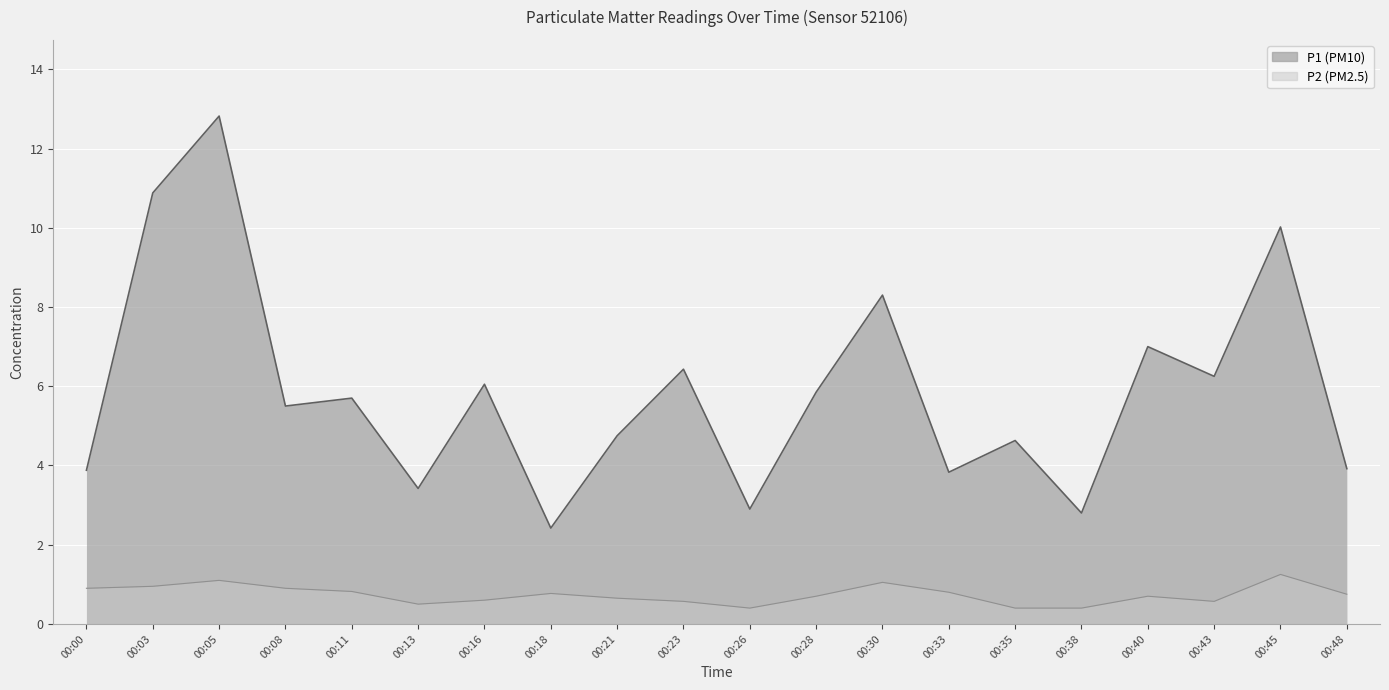

The value of P2 at 00:43 is 0.6. True or false?

True